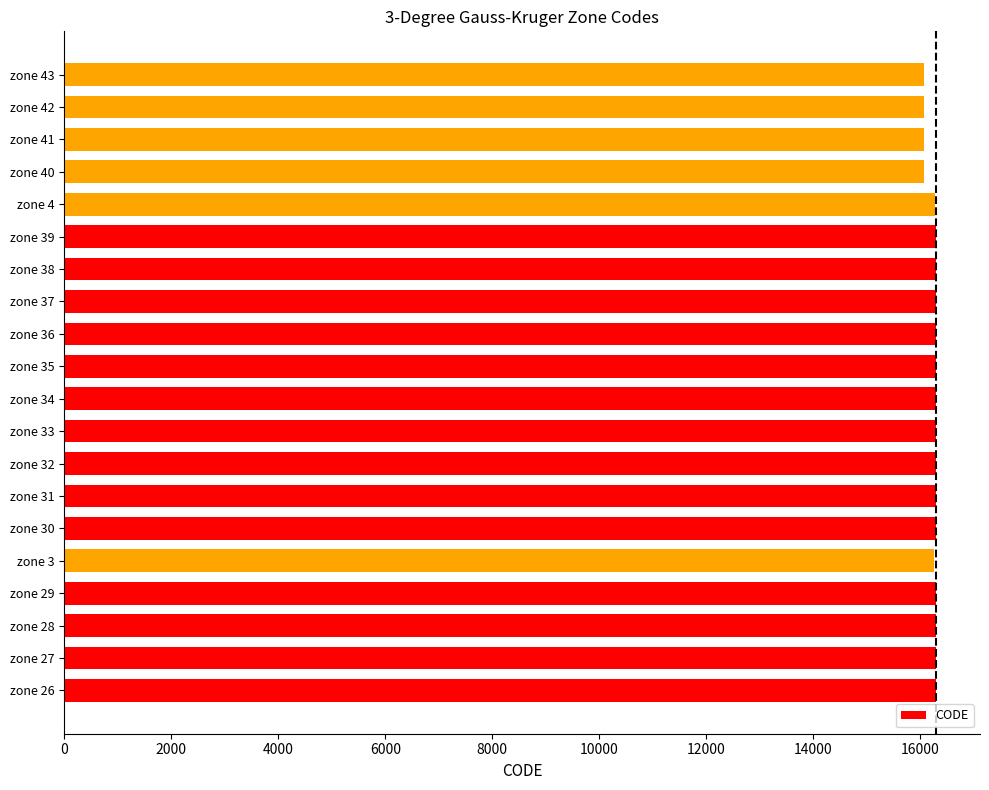

What is the sum of all values?

324908